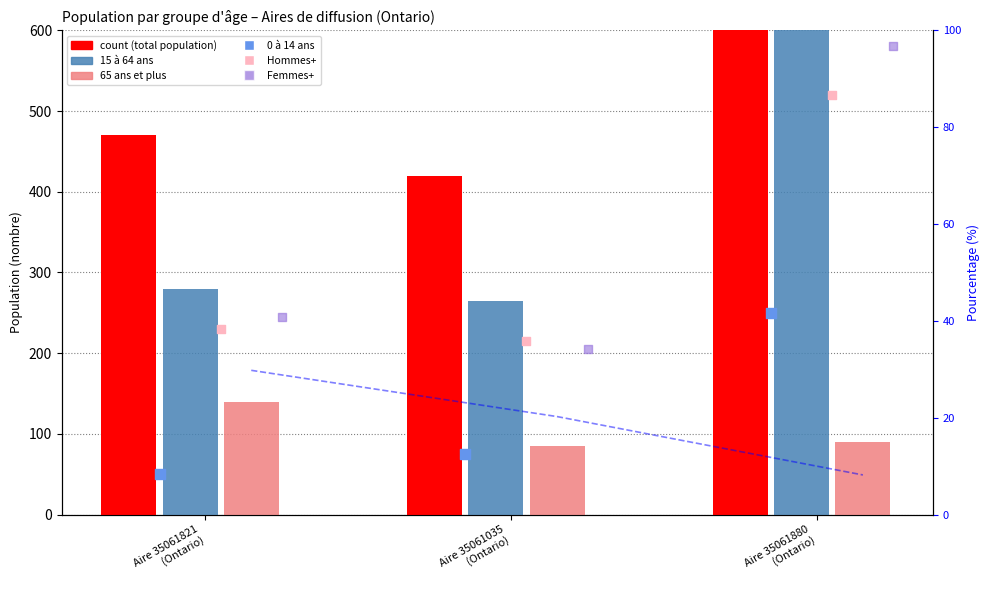

What is the total value across all series at Aire 35061880
(Ontario)?

3300